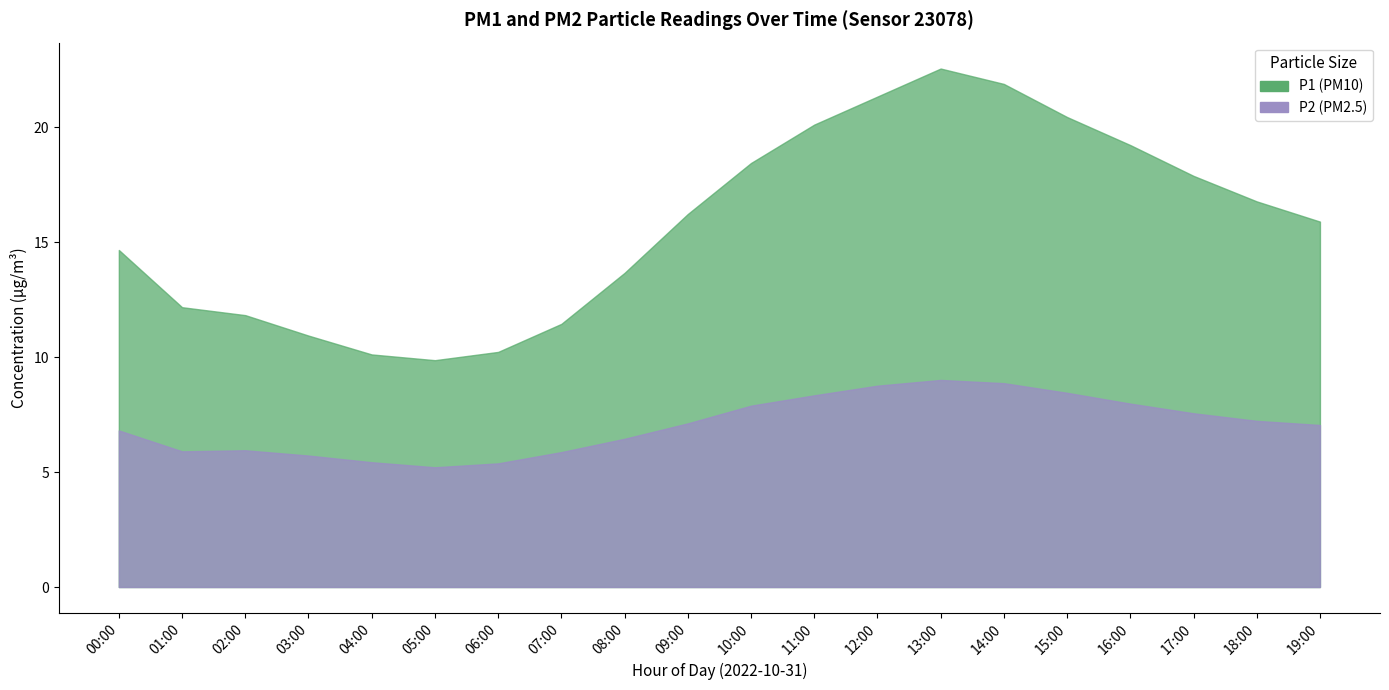

At which category is the sum across all series the highest?

13:00